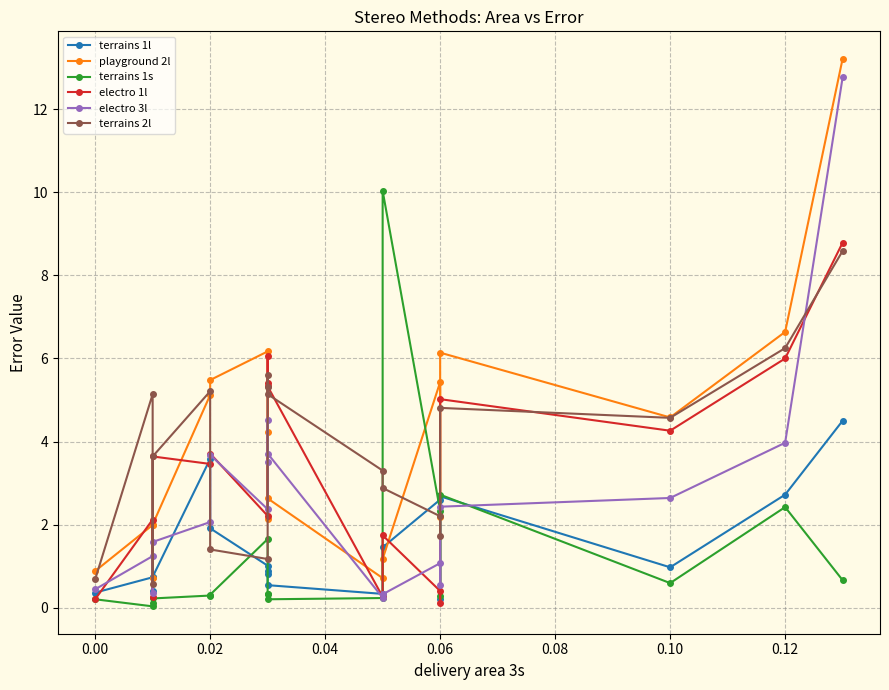

True or false: terrains 1s and electro 1l cross at least once.

True